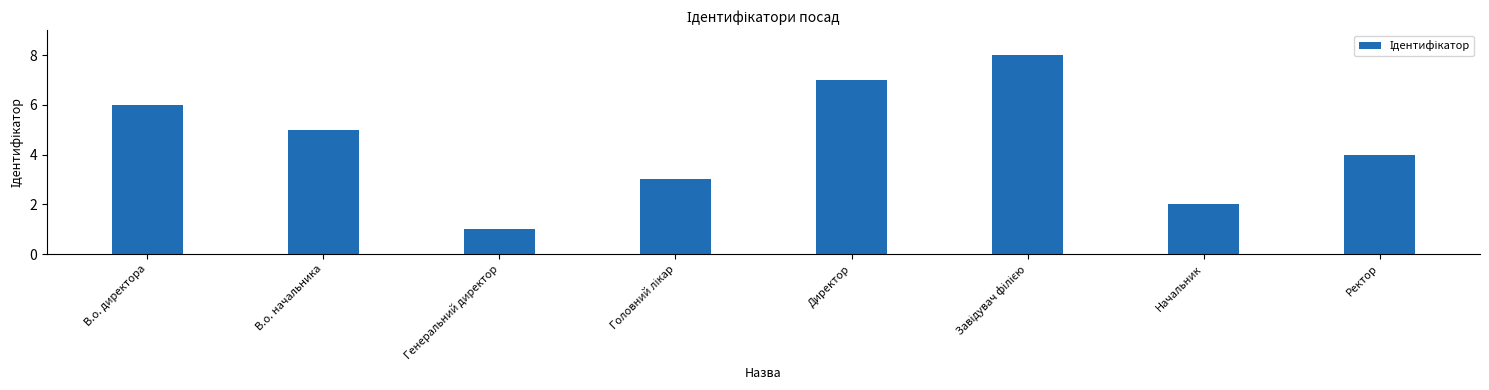

The chart shows a value of 4 at Ректор. True or false?

True